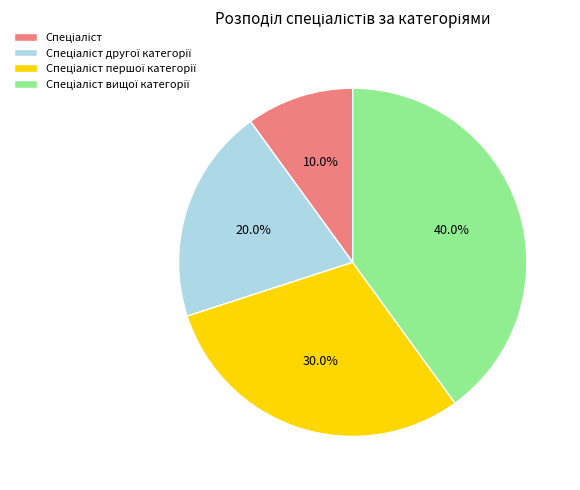

Does any single category account for the majority?

No